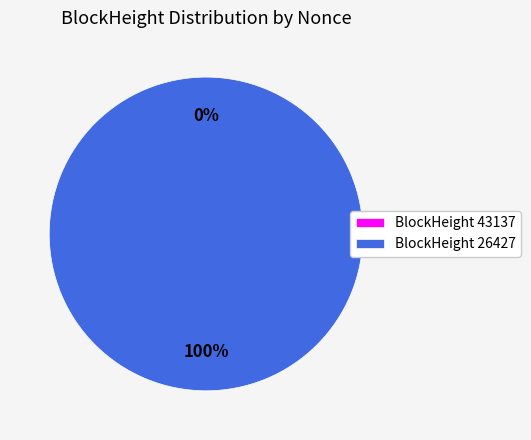

Do 43137 and 26427 together represent more than half of the pie?

Yes